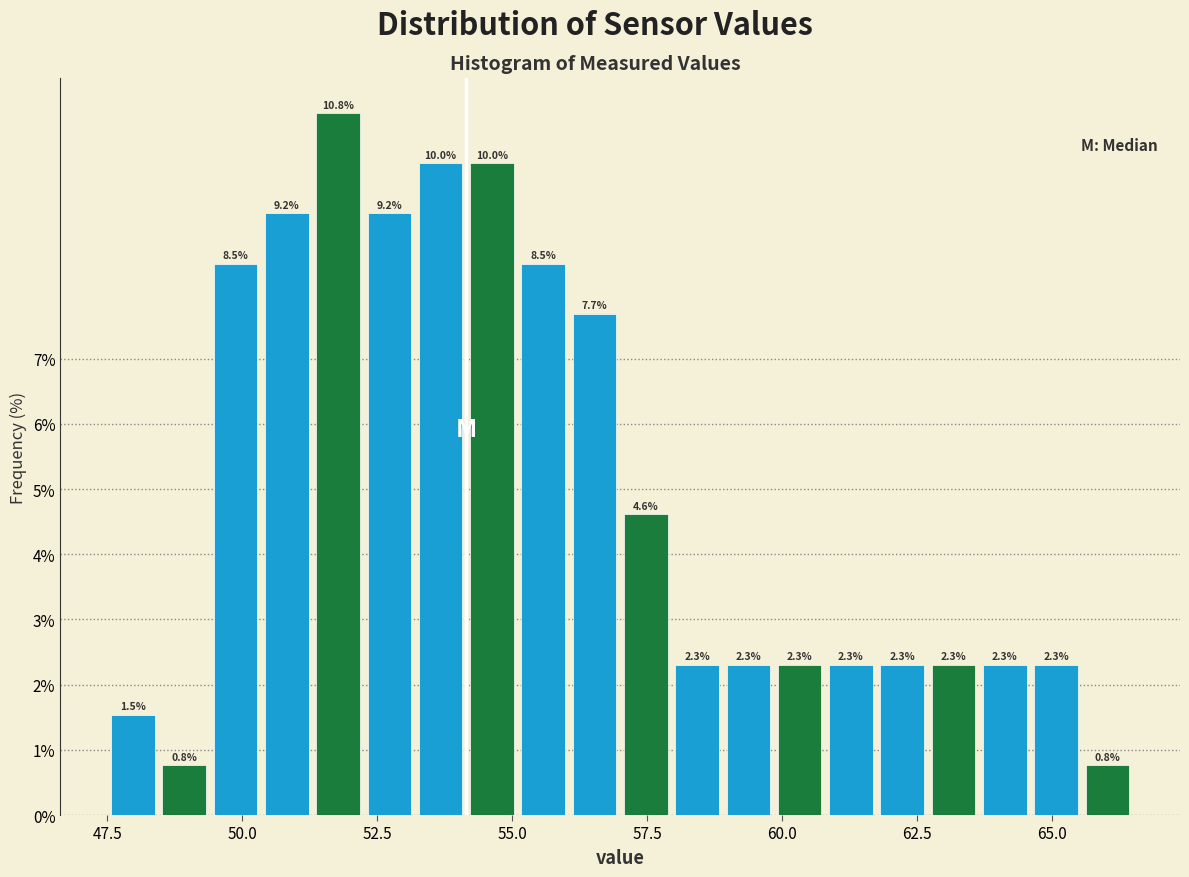

Around what value on the x-axis is the tallest bar? Give the approximate position of its centre, as read against the axis.

52.0